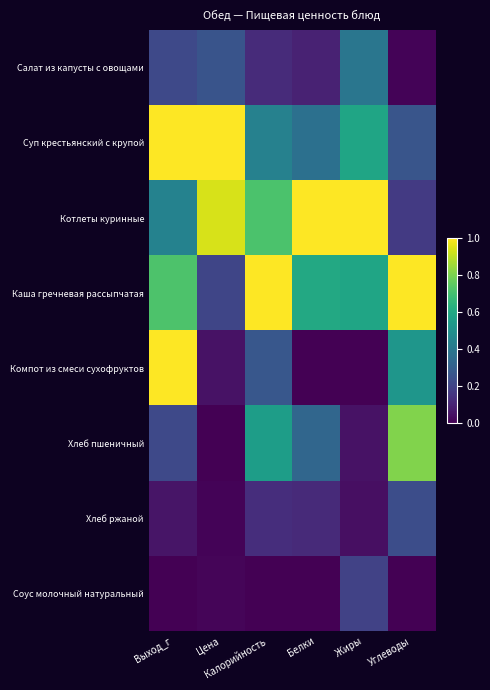

Which series changed the most between Выход_г and Углеводы?

Суп крестьянский с крупой